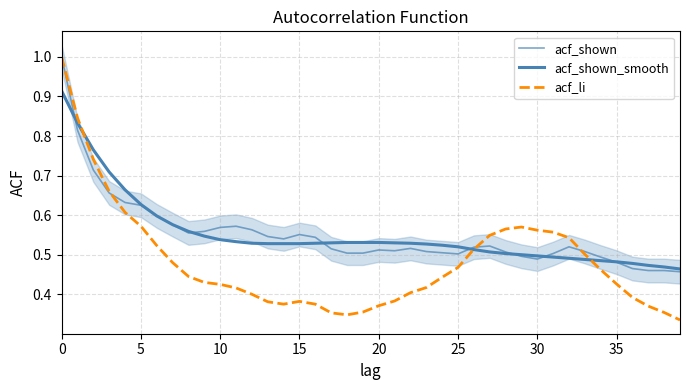

How many acf_li values are between 0 and 1?

40